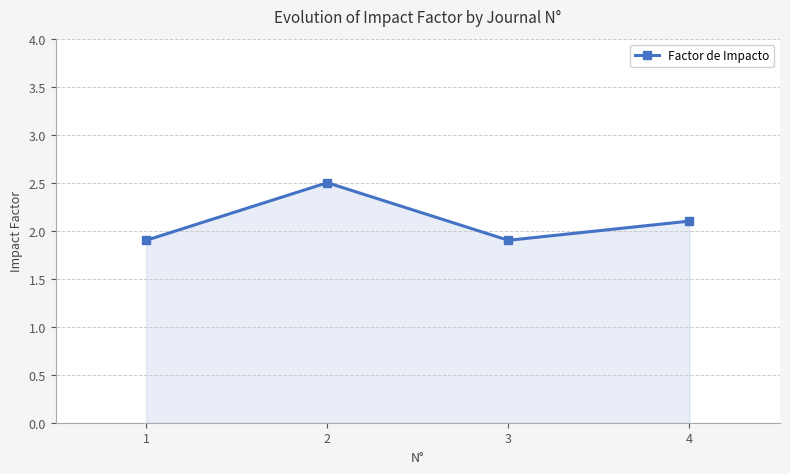

Reading left to right, extract all data points from this chart.

1=1.9	2=2.5	3=1.9	4=2.1